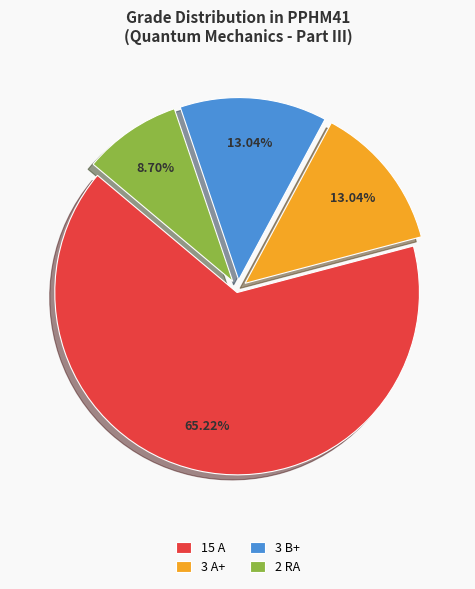

Is there any slice that represents more than half of the pie?

Yes